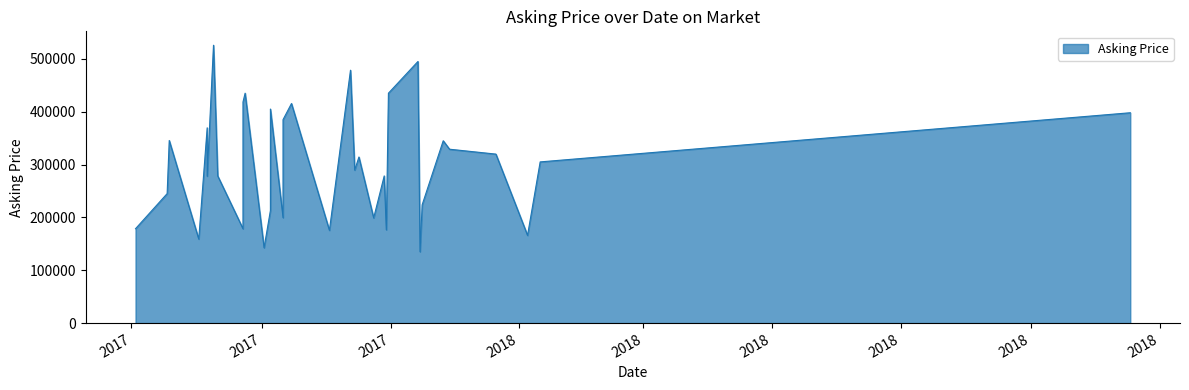

At which category does the data reach its first local valley?

2